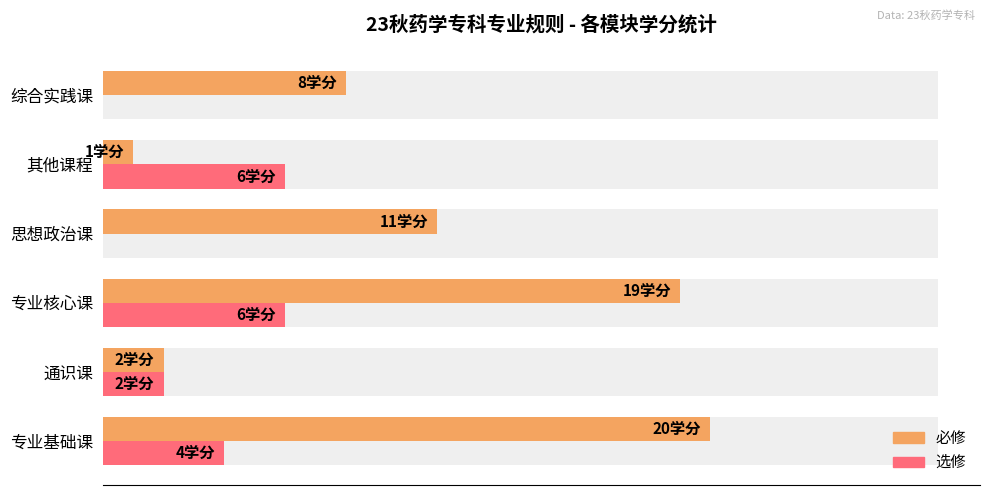

Which series has the widest spread of values?

必修